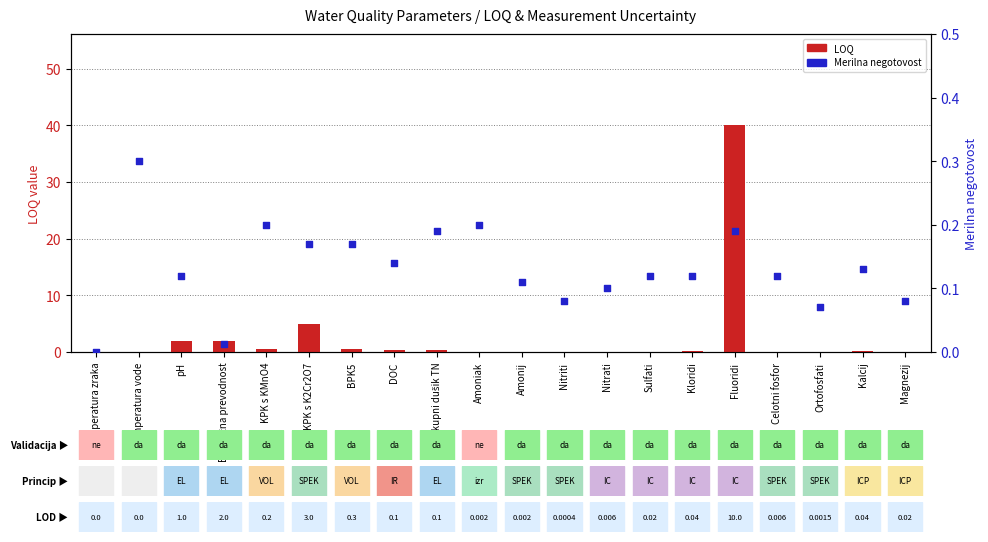

At which category is the sum across all series the highest?

Fluoridi